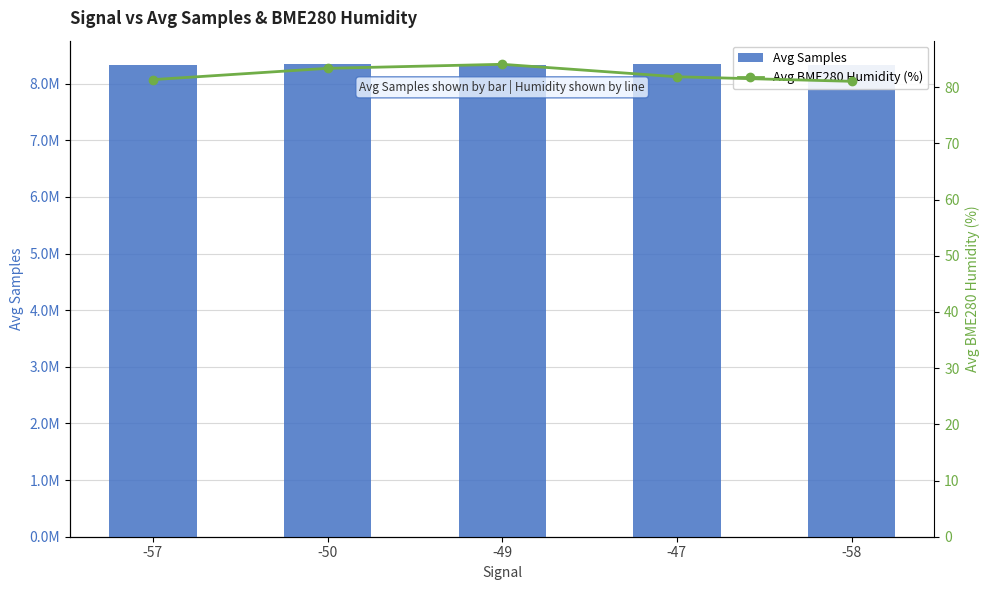

At -50, list the series in order from largest to smallest.

Avg Samples, Avg BME280 Humidity (%), Avg BME280 Humidity